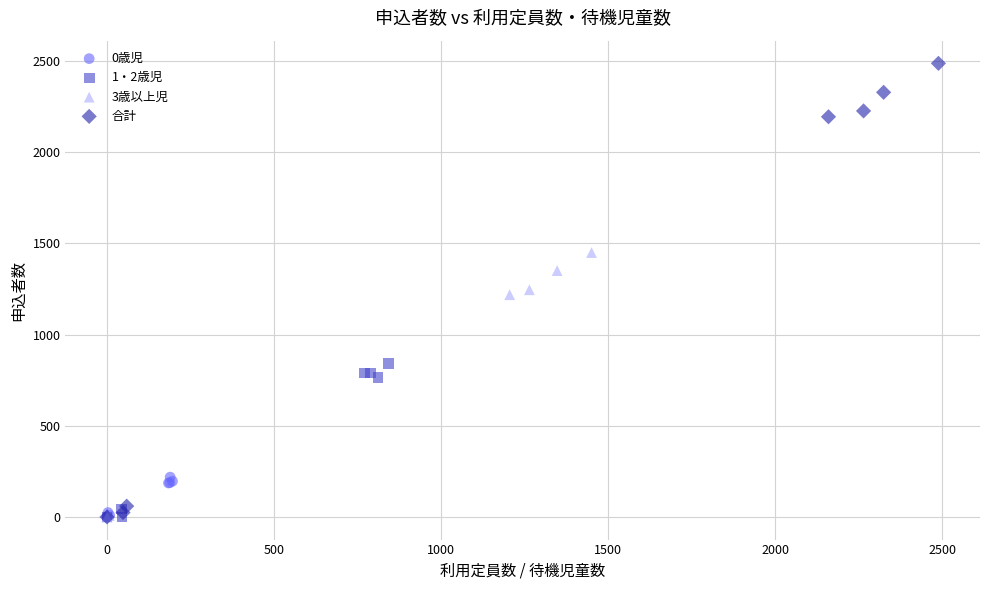

Which series has the largest Y range (max minus min)?

合計